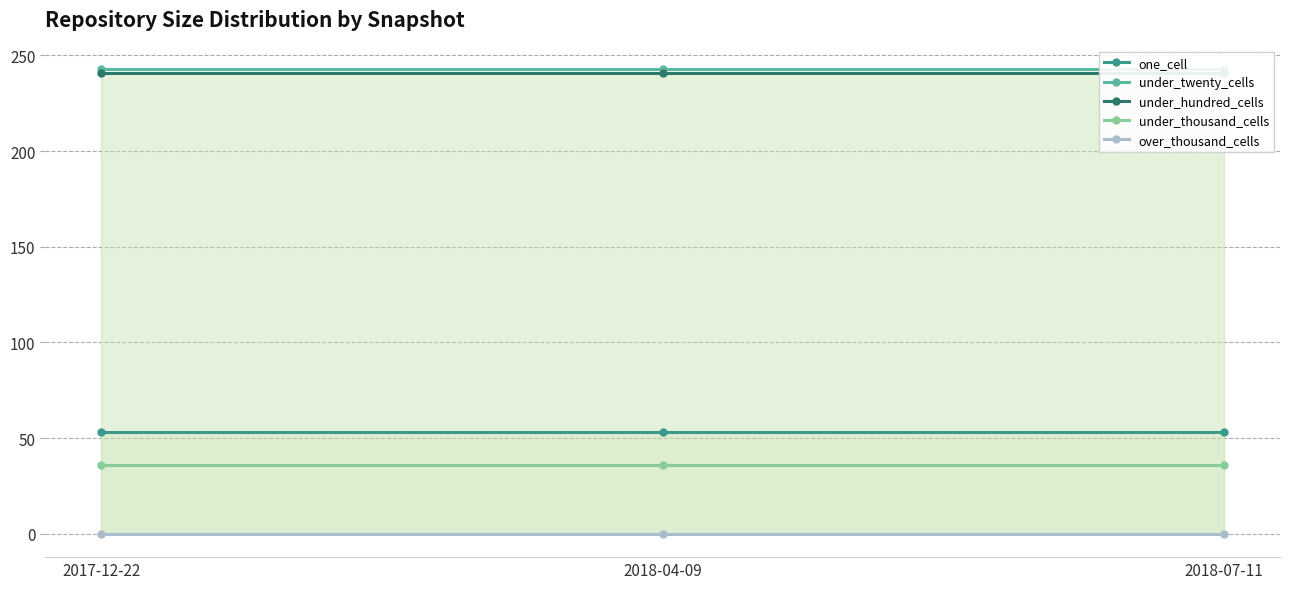

Reading left to right, what are all the values shown in this chart?

one_cell: 2017-12-22=53	2018-04-09=53	2018-07-11=53
under_twenty_cells: 2017-12-22=243	2018-04-09=243	2018-07-11=243
under_hundred_cells: 2017-12-22=241	2018-04-09=241	2018-07-11=241
under_thousand_cells: 2017-12-22=36	2018-04-09=36	2018-07-11=36
over_thousand_cells: 2017-12-22=0	2018-04-09=0	2018-07-11=0